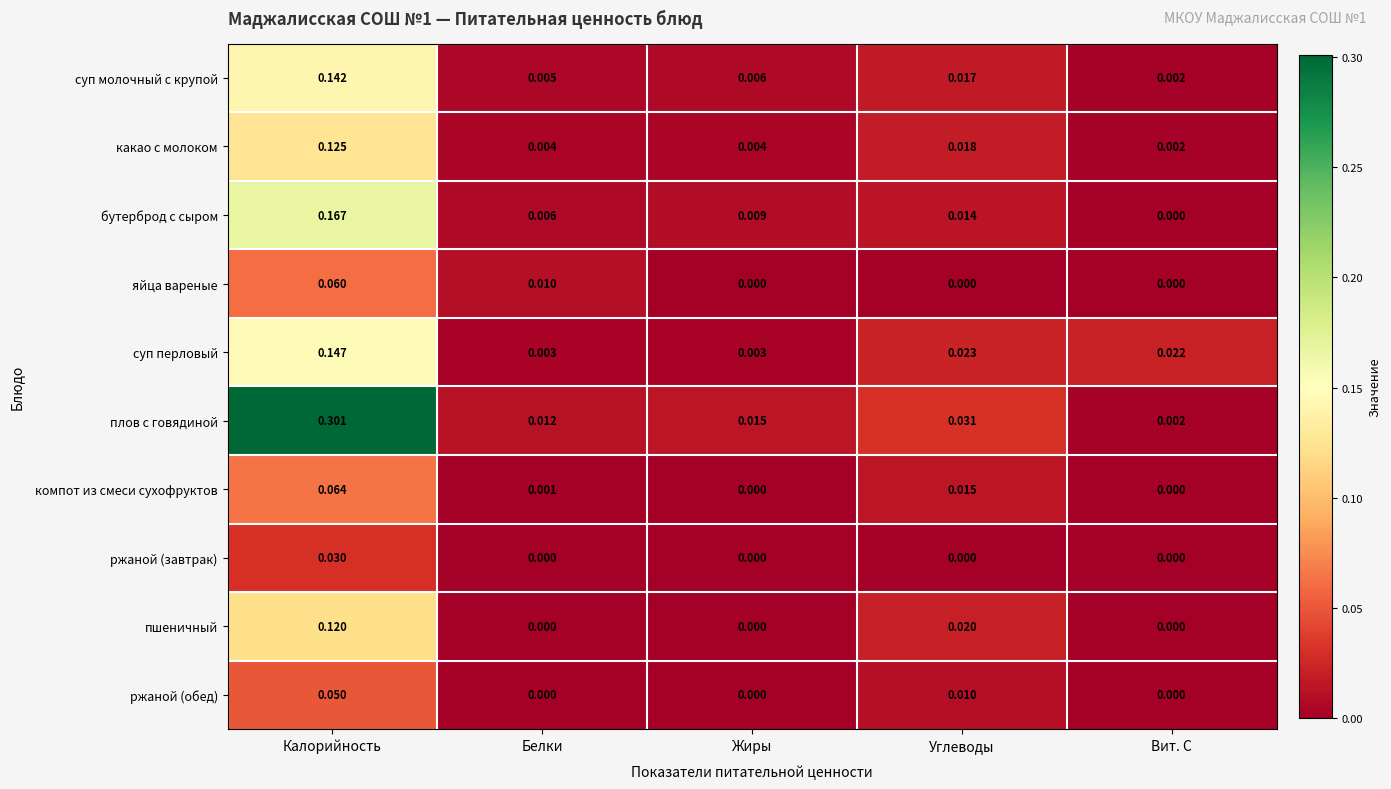

Is the value of суп перловый at Вит. С greater than the value of суп молочный с крупой at Калорийность?

No